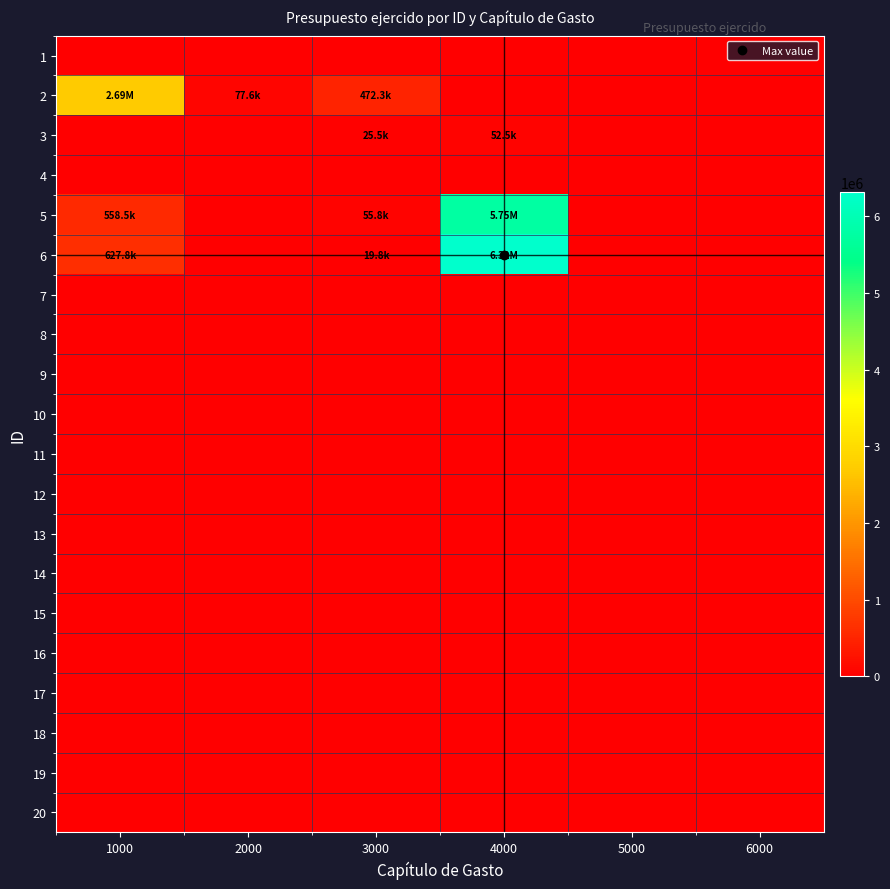

Which has a higher value, 1000 or 6000?

1000